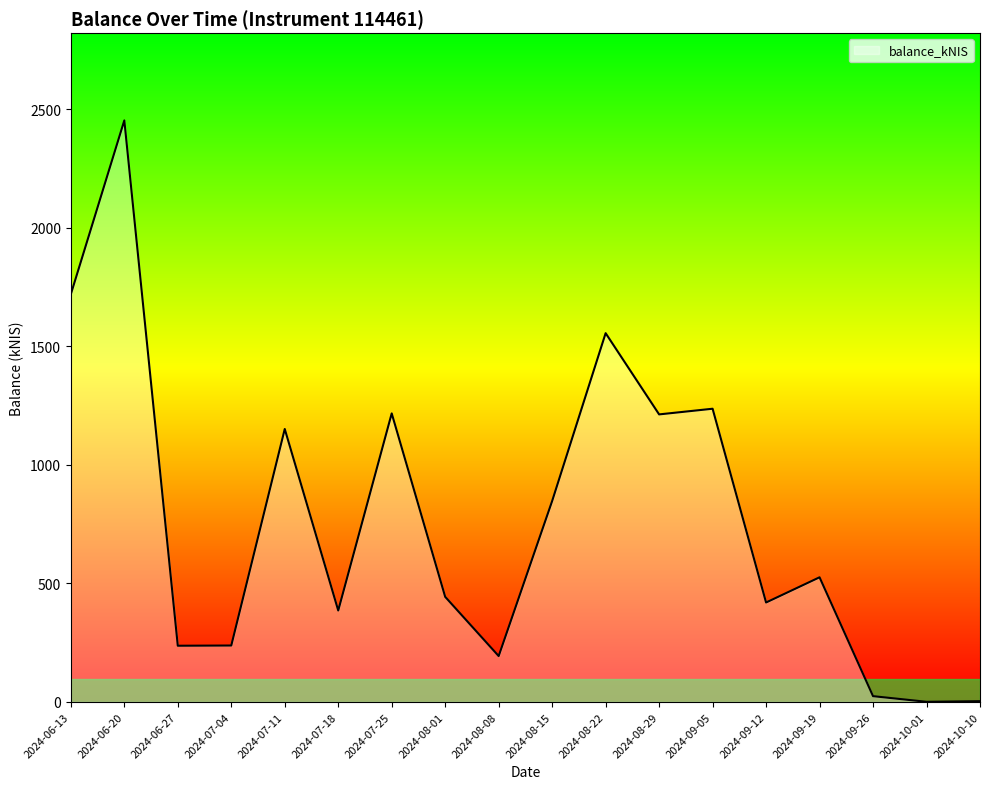

What is the ratio of the value at 2024-09-19 to the value at 2024-06-20?

0.2